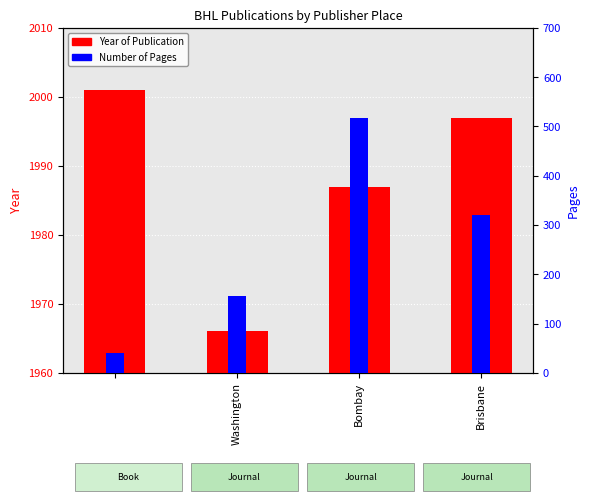

What is the value of the Year of Publication bar at the 4th from the left?

1997